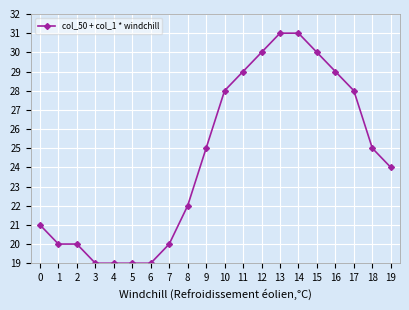

What is the change in value from 2 to 19?

+4